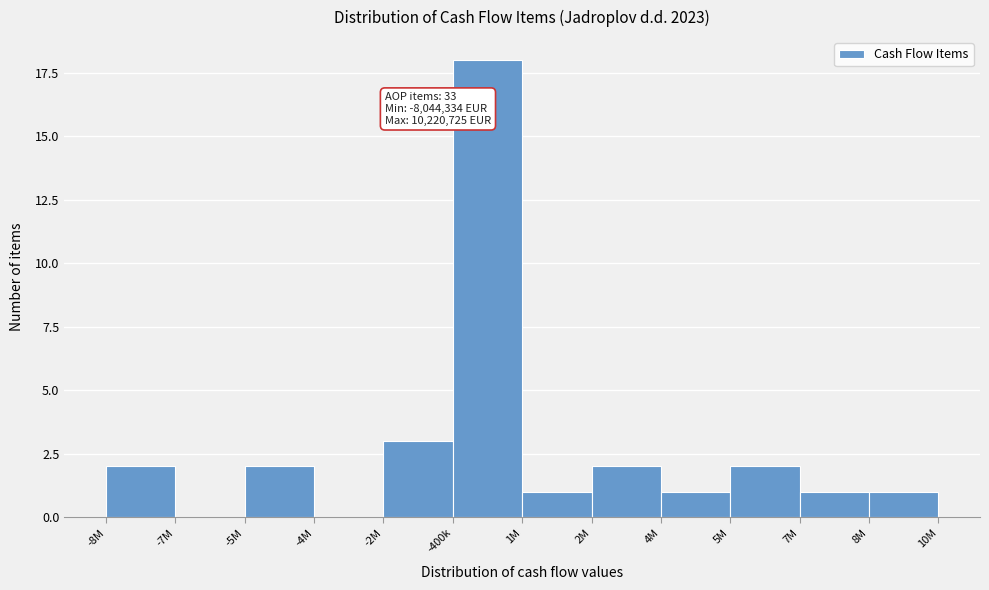

Reading left to right, list all the values displayed in this chart.

-8M=2	-7M=0	-5M=2	-4M=0	-2M=3	-400k=18	1M=1	2M=2	4M=1	5M=2	7M=1	8M=1